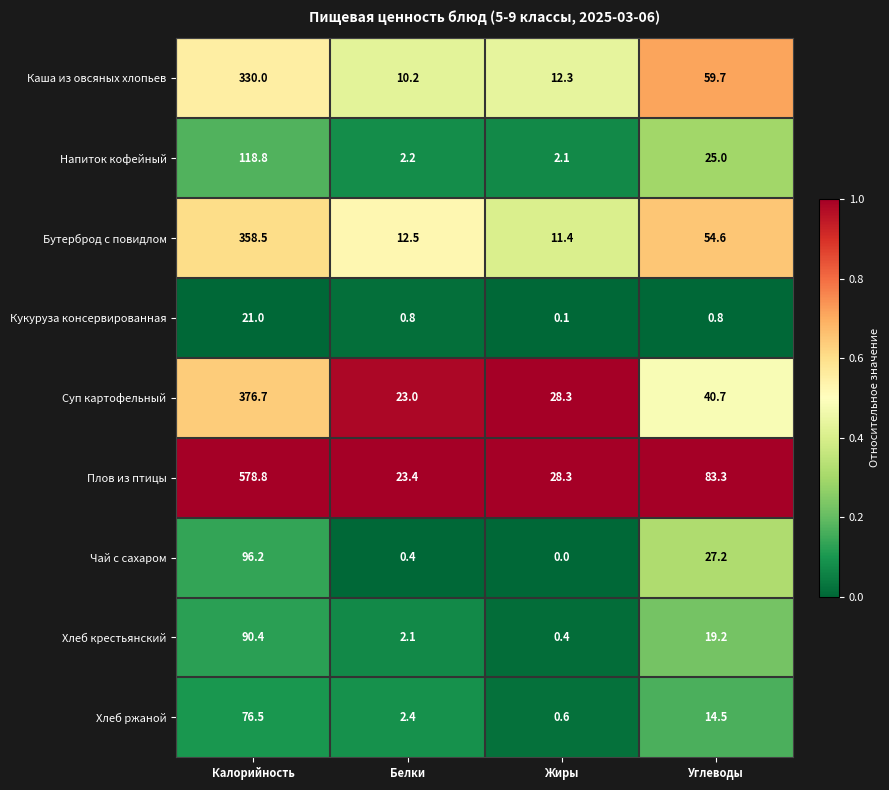

Which series has the largest total across all categories?

Плов из птицы